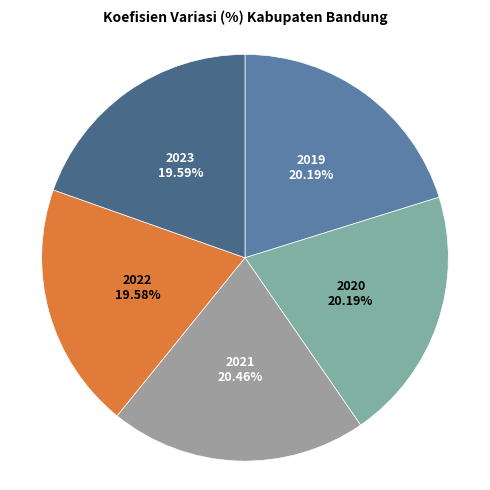

Count the number of slices in the pie.

5